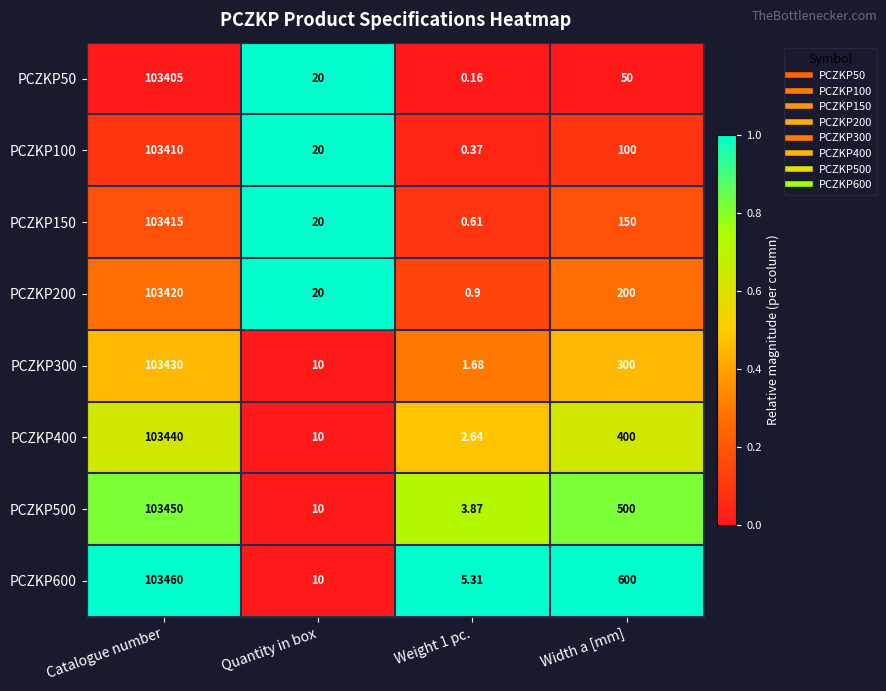

Rank the series by their maximum value, from lowest to highest.

PCZKP50, PCZKP100, PCZKP150, PCZKP200, PCZKP300, PCZKP400, PCZKP500, PCZKP600